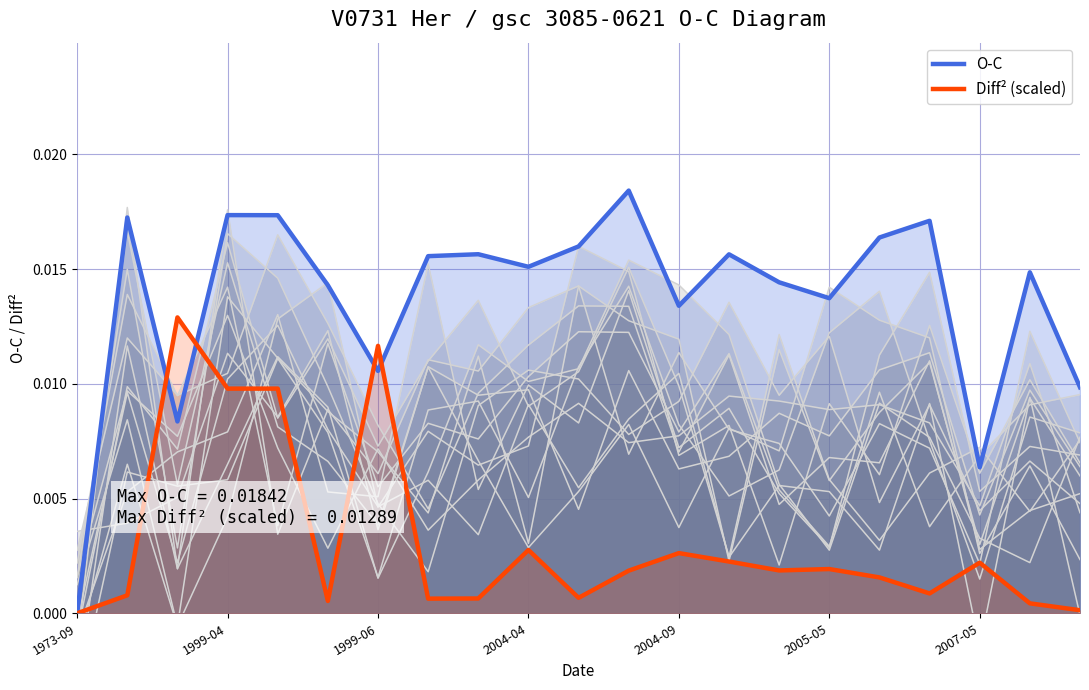

Which has a higher value, 2005-05 or 2007-05?

2005-05